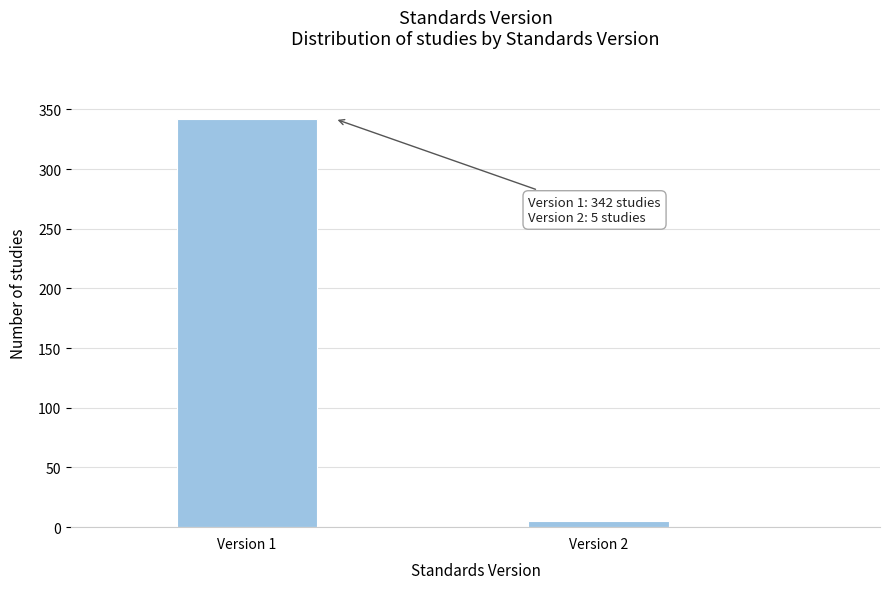

Reading left to right, transcribe all the data shown in this chart.

342	5